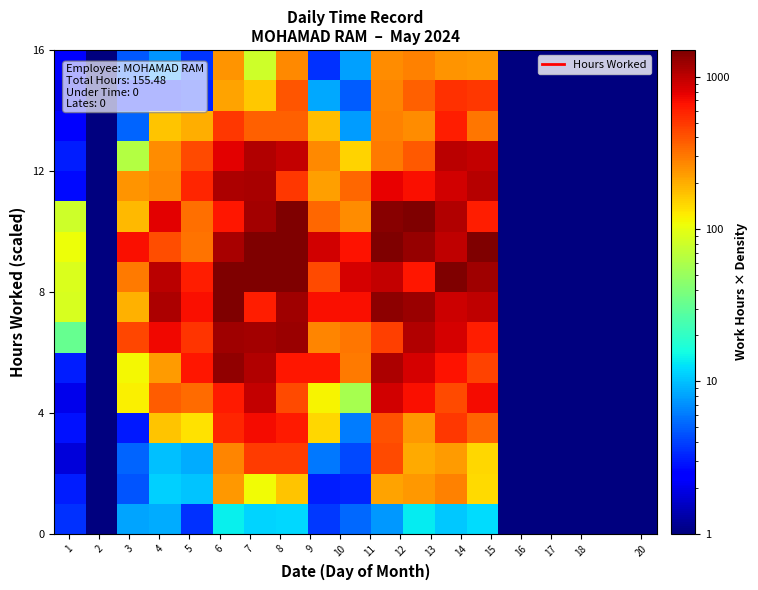

What is the smallest value displayed?

0.3